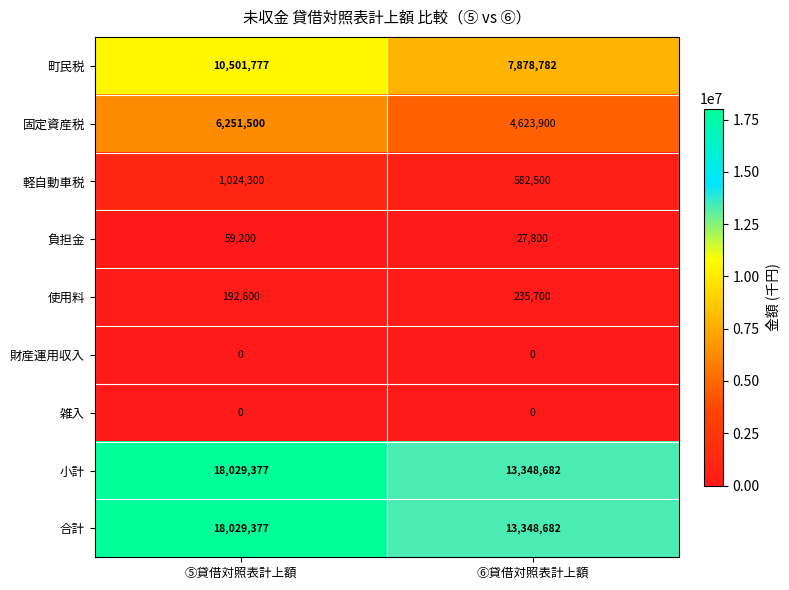

What is the total value across all series at ⑥貸借対照表計上額?

40046046